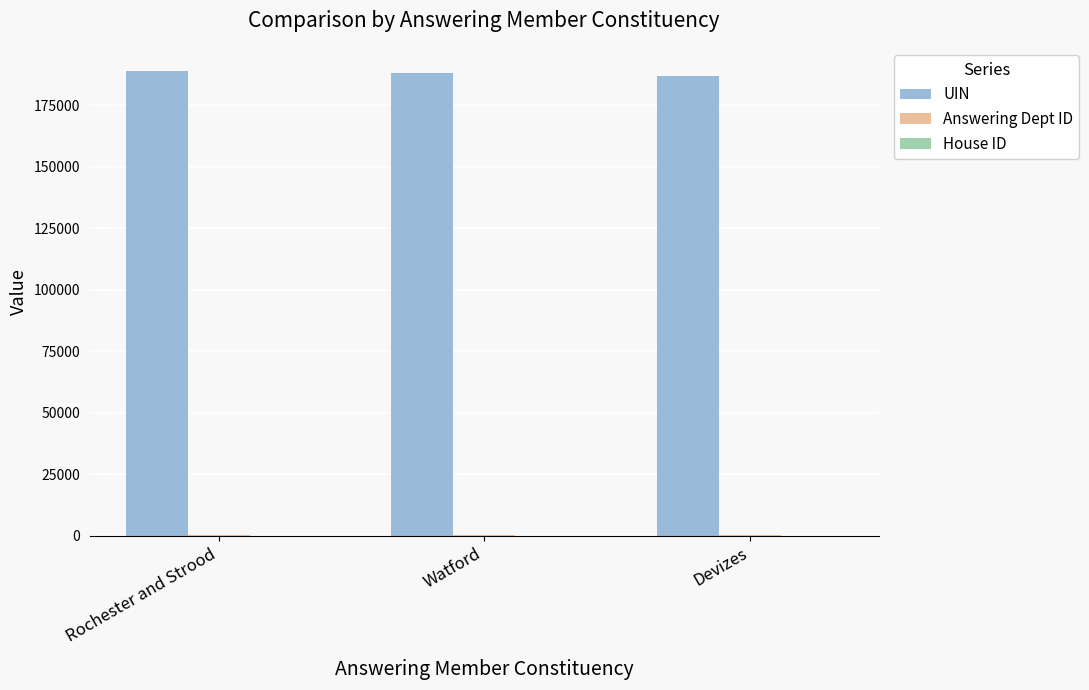

What is the sum of all UIN values?

563946